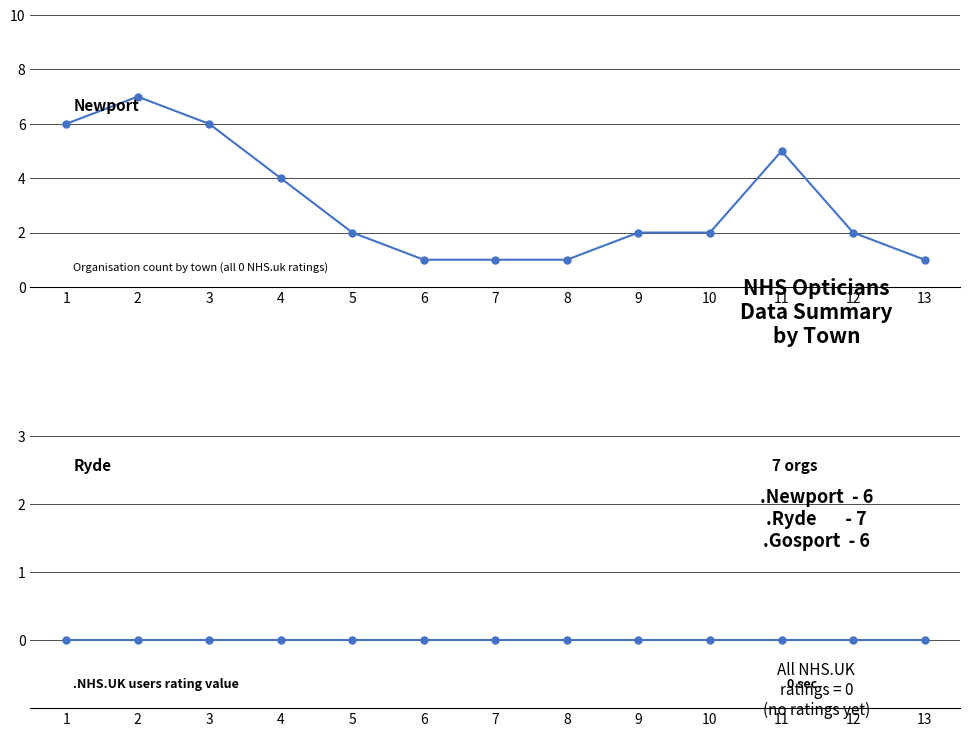

List the series in order of their overall mean, lowest first.

Rating Value (all zero), Organisation Count per Town